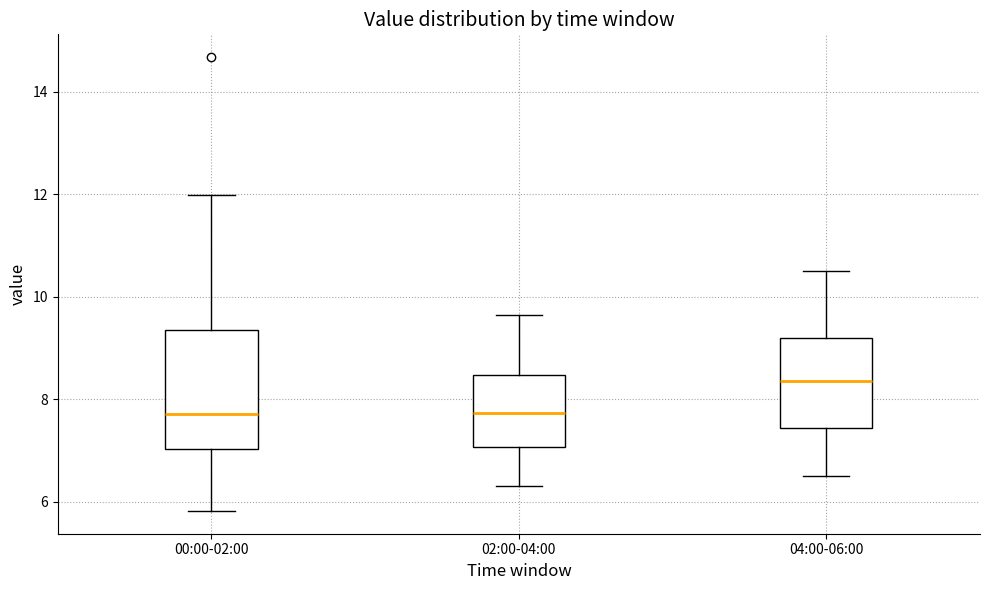

Reading left to right, read every box against the y-axis: the position of its median line, the range the box covers, and the ends of its whiskers. The values are not printed on the chart, so give them approximately, as read against the axis.

00:00-02:00: median 7.8, box 7.0 to 9.4, whiskers 5.8 to 12.0
02:00-04:00: median 7.8, box 7.0 to 8.4, whiskers 6.4 to 9.6
04:00-06:00: median 8.4, box 7.4 to 9.2, whiskers 6.6 to 10.6